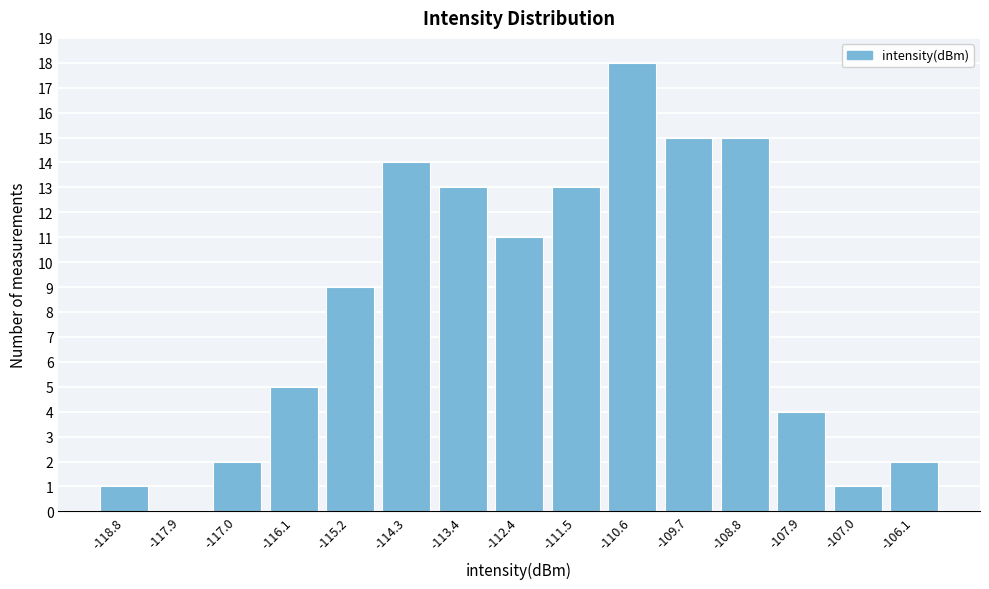

Reading left to right, transcribe all the data shown in this chart.

-118.8=1	-117.9=0	-117.0=2	-116.1=5	-115.2=9	-114.3=14	-113.4=13	-112.4=11	-111.5=13	-110.6=18	-109.7=15	-108.8=15	-107.9=4	-107.0=1	-106.1=2